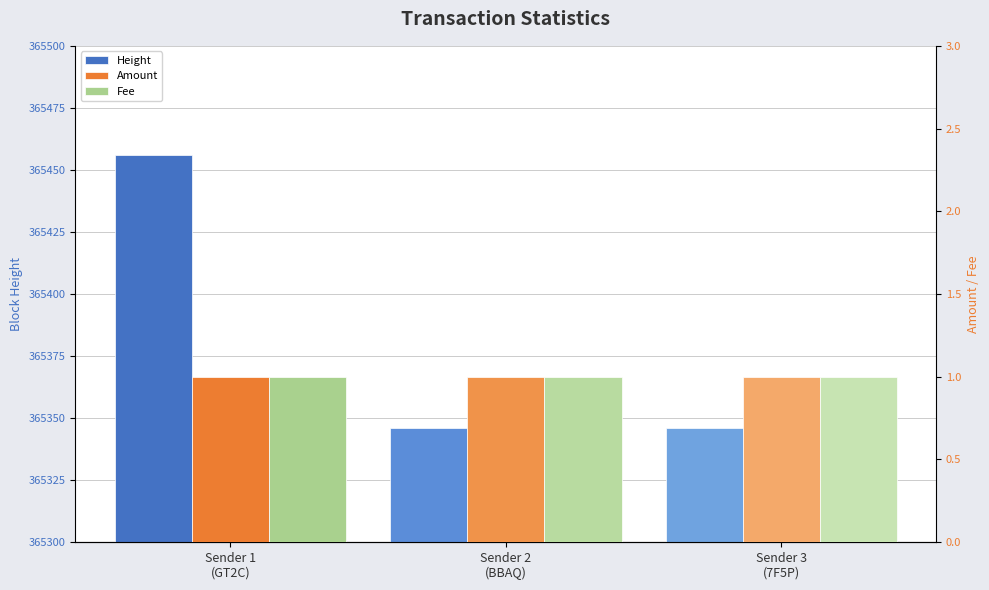

Is it true that Amount equals 1 at Sender 2
(BBAQ)?

True